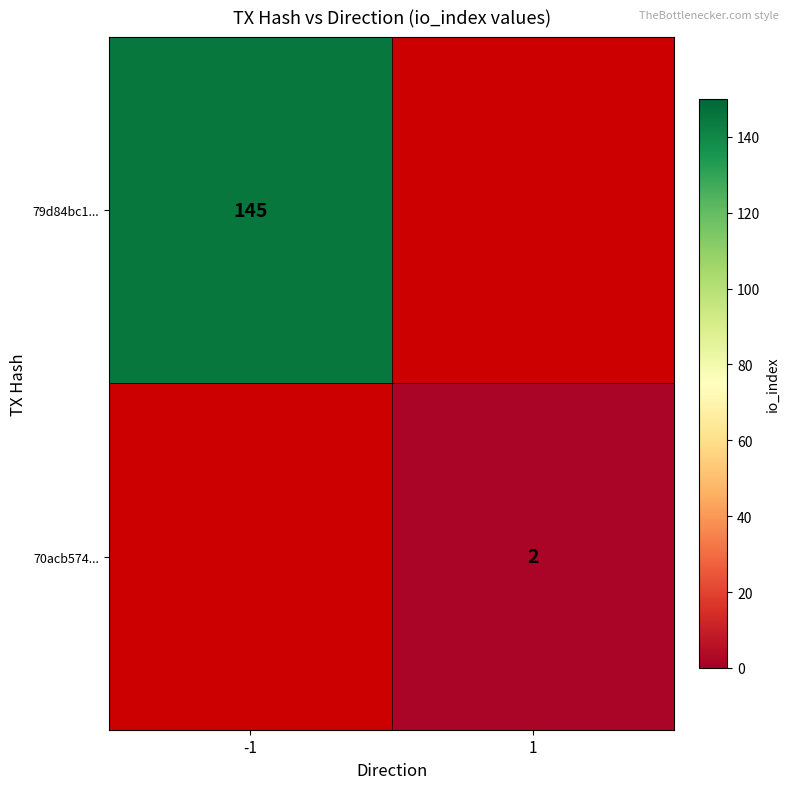

Which category has the highest value across all series?

-1